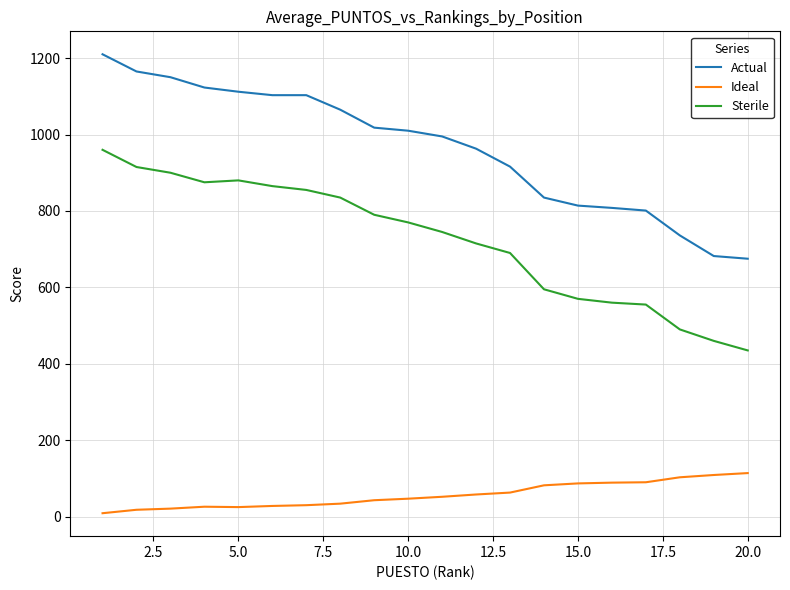

True or false: Sterile and Ideal intersect in this chart.

False